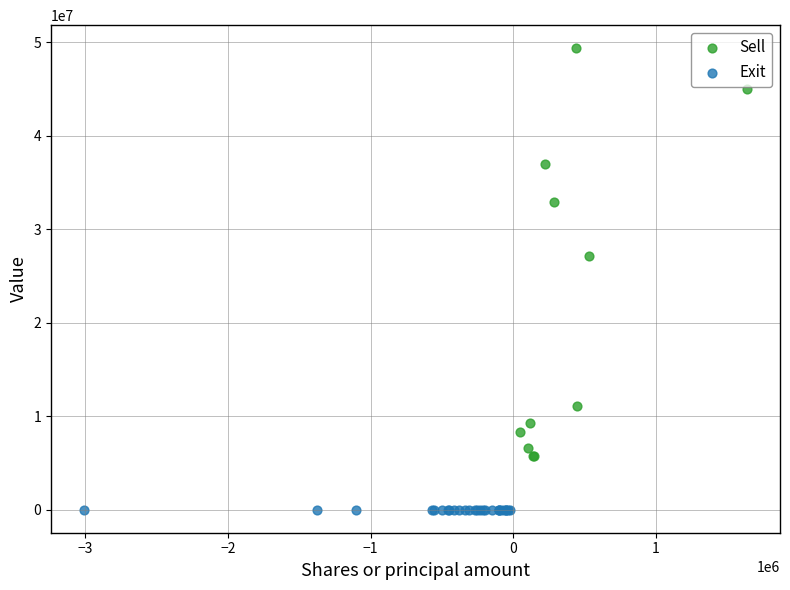

Which series contains the lowest Y value?

Exit